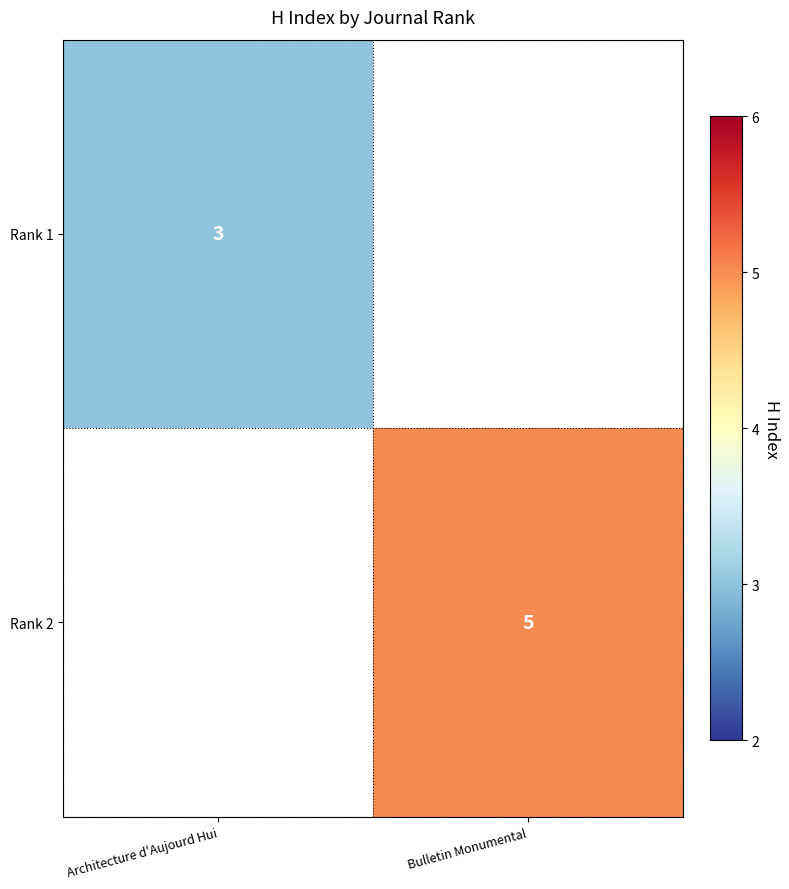

The value of Rank 2 at Bulletin Monumental is 2. True or false?

False